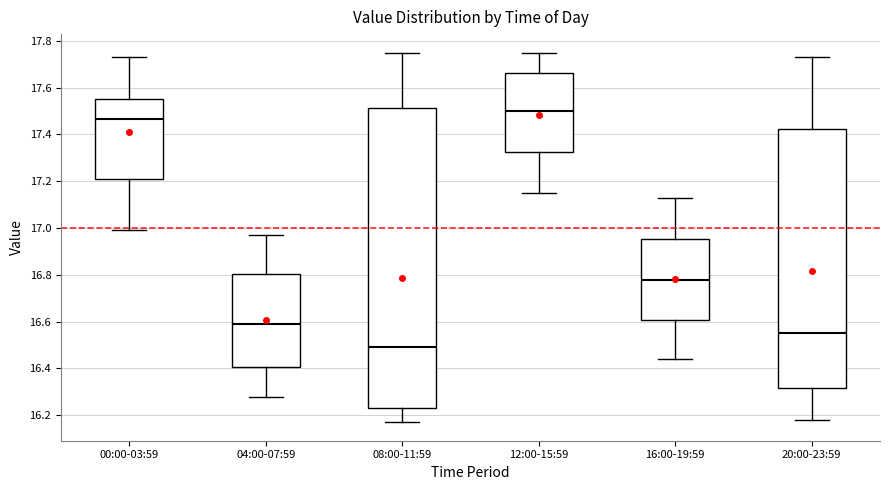

Reading left to right, read every box against the y-axis: the position of its median line, the range the box covers, and the ends of its whiskers. The values are not printed on the chart, so give them approximately, as read against the axis.

00:00-03:59: median 17.46, box 17.22 to 17.56, whiskers 17.00 to 17.74
04:00-07:59: median 16.60, box 16.40 to 16.80, whiskers 16.28 to 16.98
08:00-11:59: median 16.50, box 16.24 to 17.52, whiskers 16.18 to 17.76
12:00-15:59: median 17.50, box 17.32 to 17.66, whiskers 17.16 to 17.76
16:00-19:59: median 16.78, box 16.60 to 16.96, whiskers 16.44 to 17.14
20:00-23:59: median 16.56, box 16.32 to 17.42, whiskers 16.18 to 17.74